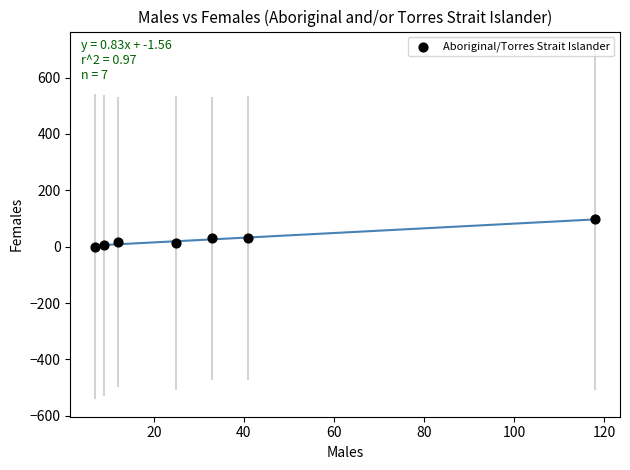

What is the range of Y values (max minus min)?

97